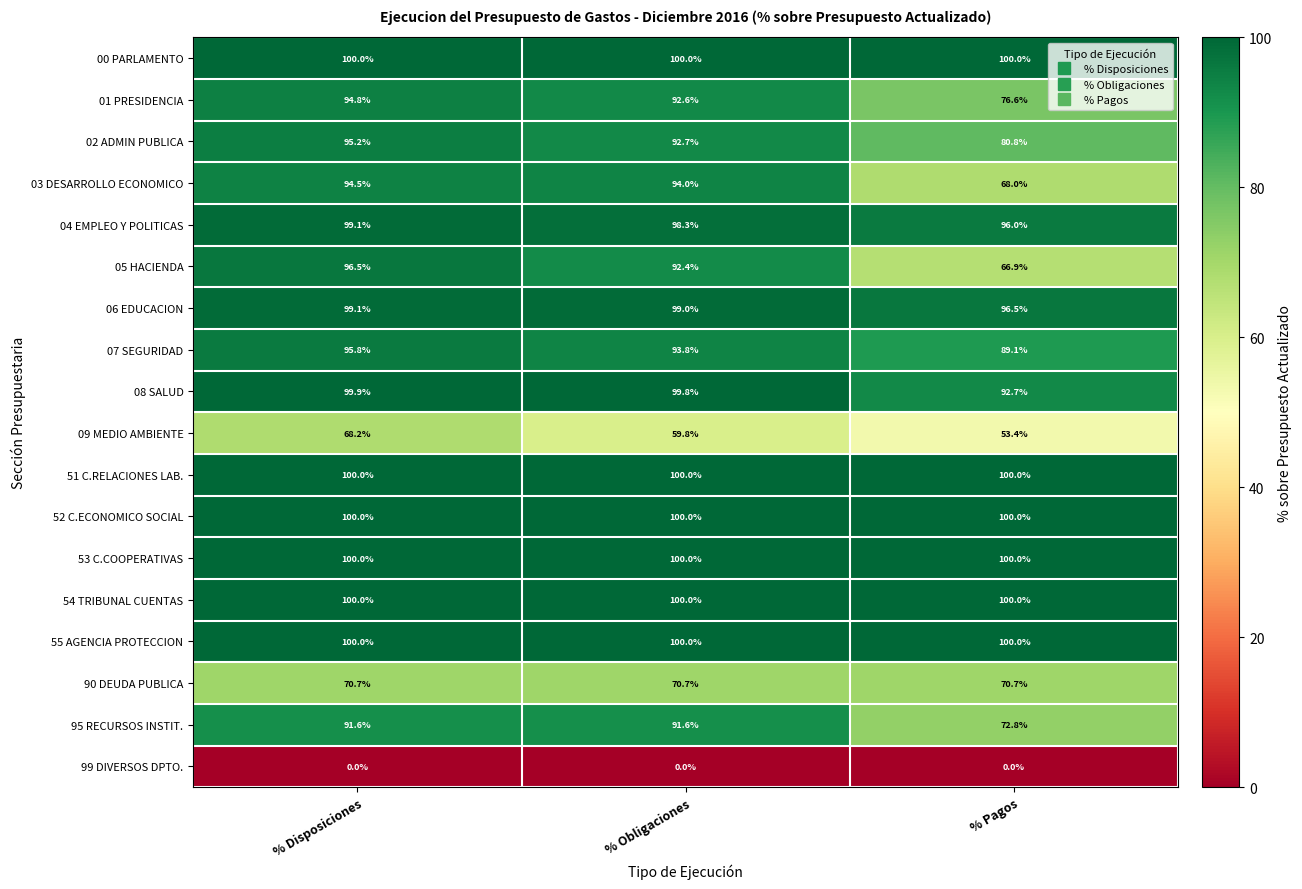

What value does the 07 SEGURIDAD series have at % Pagos?

89.1